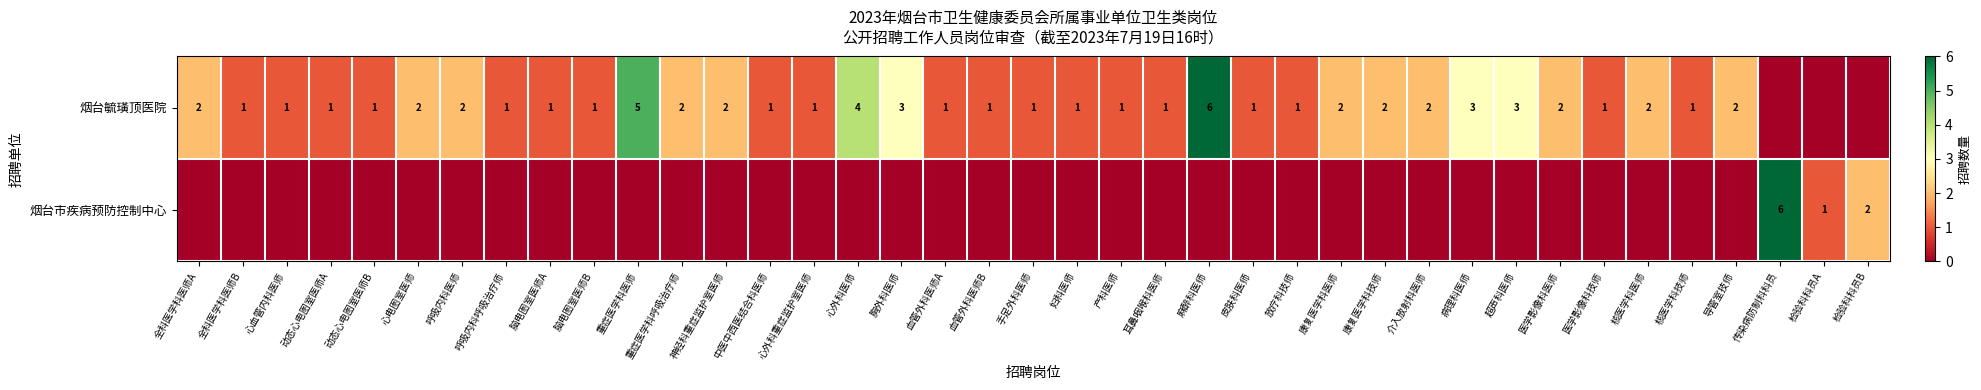

The 烟台毓璜顶医院 series shows 2 at 手足外科医师. True or false?

False